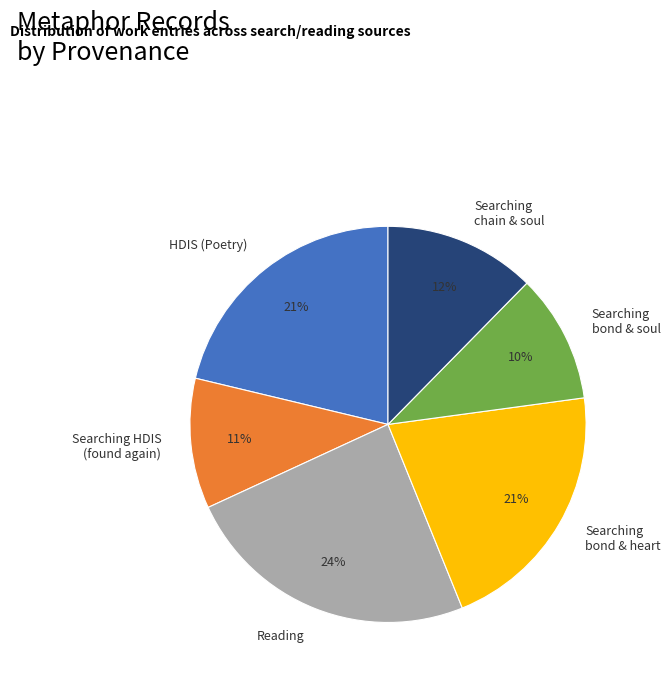

To the nearest percent, what is the difference between the largest and smallest slice percentages?

14%